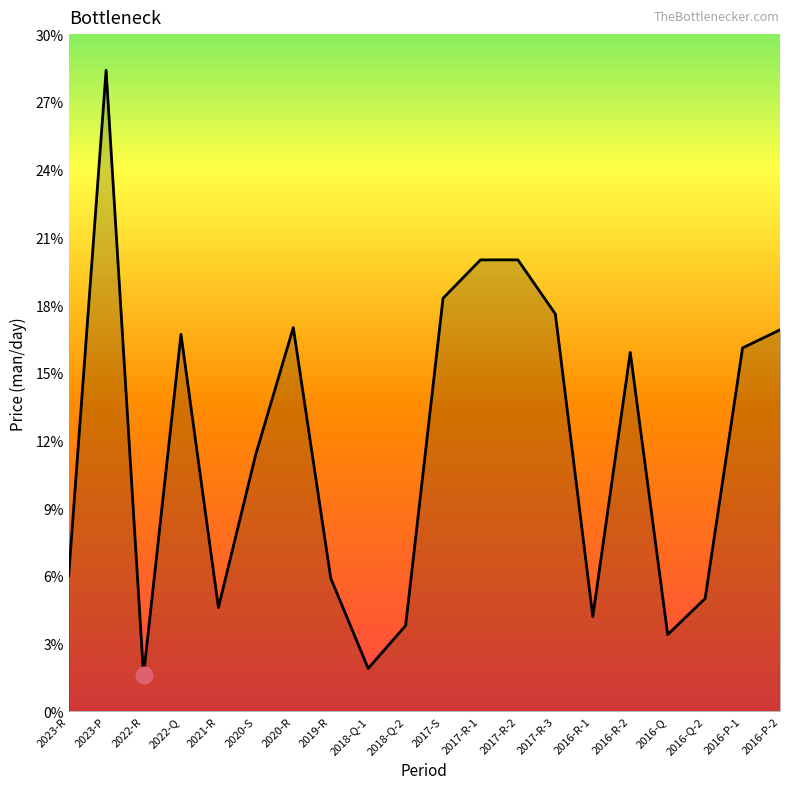

At which category does the data reach its first local valley?

2022-R